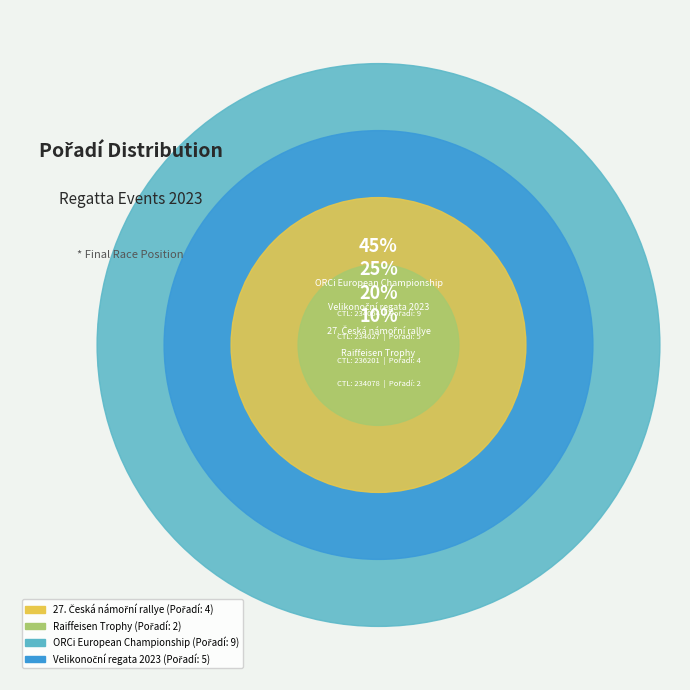

How many slices are in this pie chart?

4